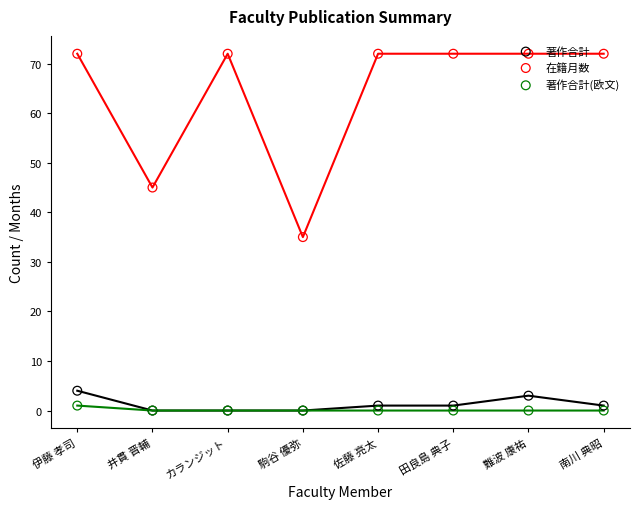

Is the value of 著作合計(欧文) at 佐藤 亮太 greater than the value of 在籍月数 at 田良島 典子?

No